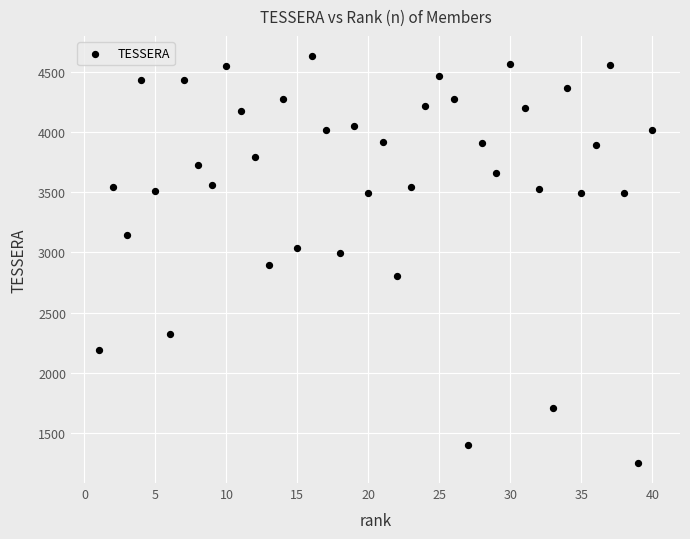

What is the range of Y values (max minus min)?

3382